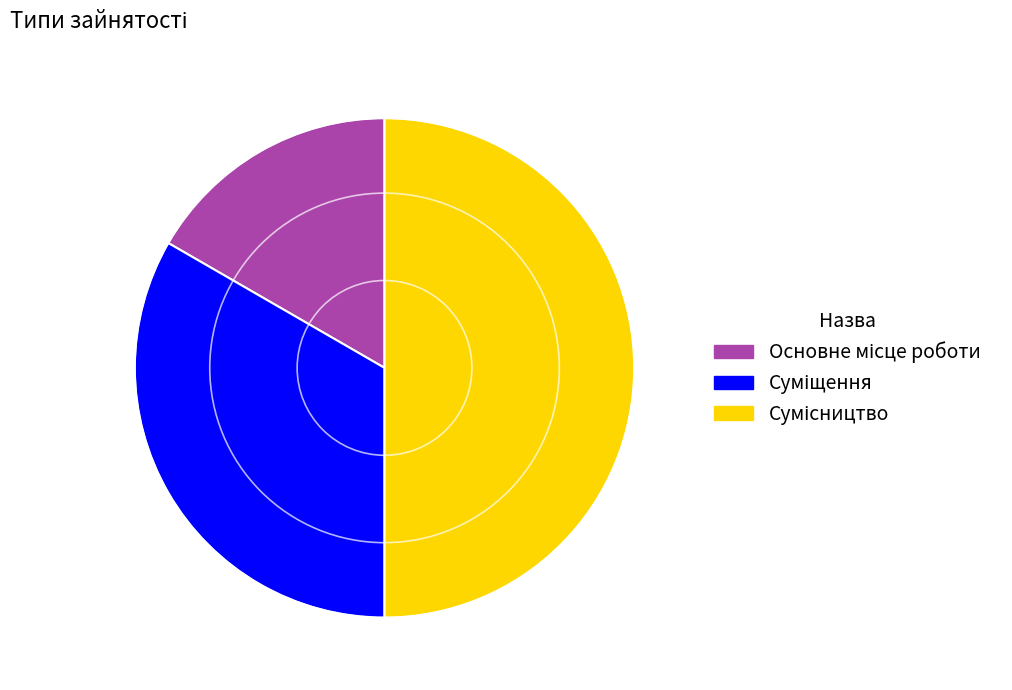

How many segments does this pie chart have?

3